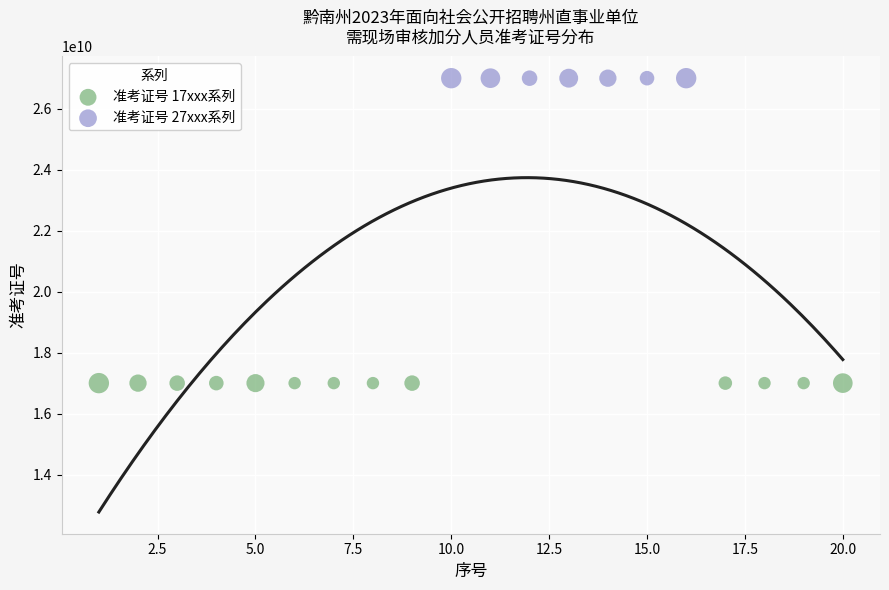

Which series reaches the maximum Y coordinate?

准考证号 27xxx系列